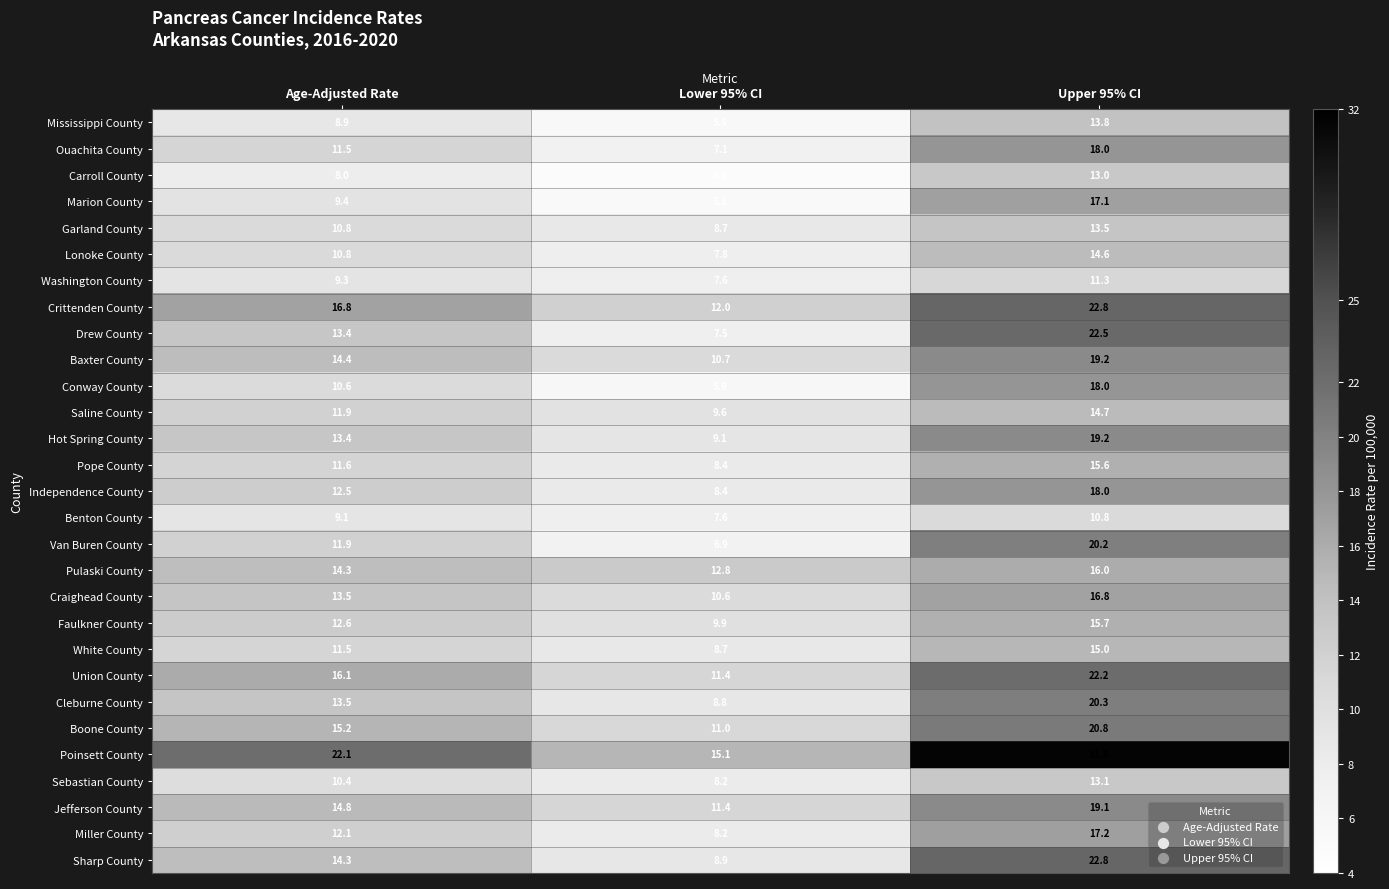

Which category has the lowest value in the Van Buren County series?

Lower 95% CI